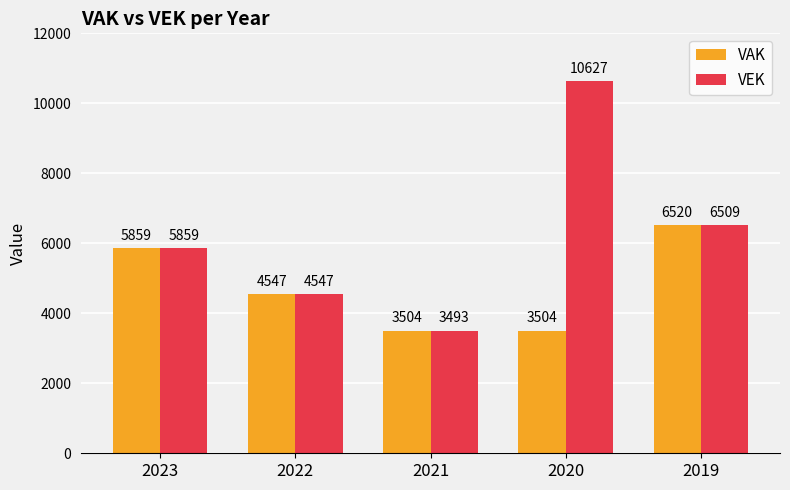

How many data points does each series have?

5